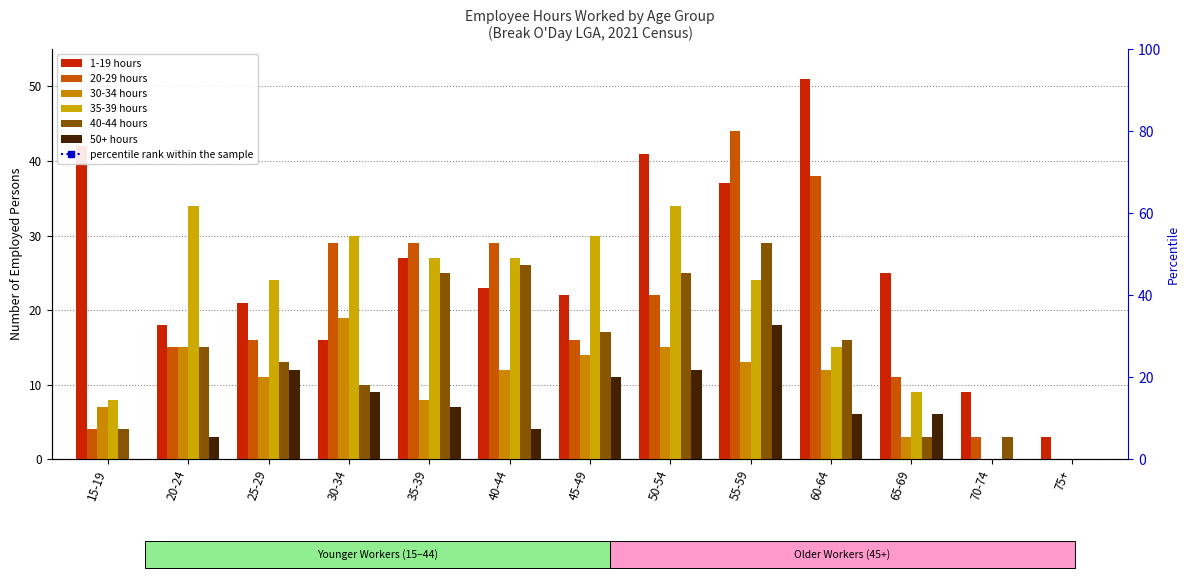

The value of 50+ hours at 30-34 is 9. True or false?

True